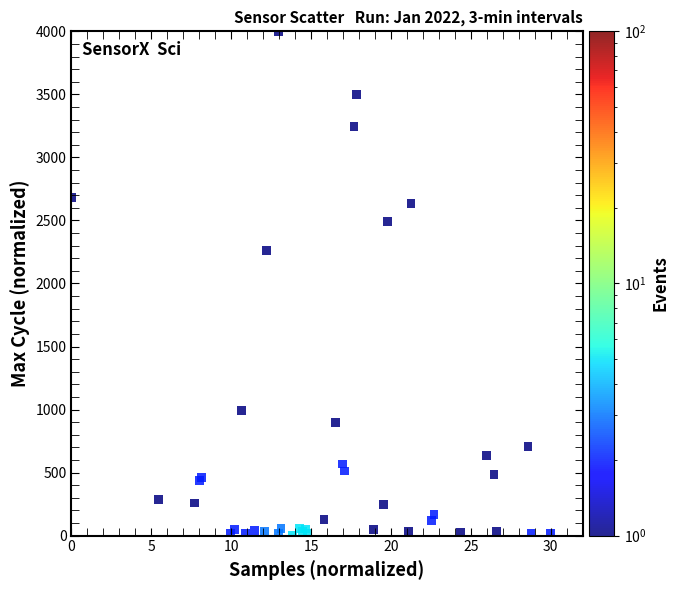

What Y value in the scatter plot is closest to 2000?

2263.2